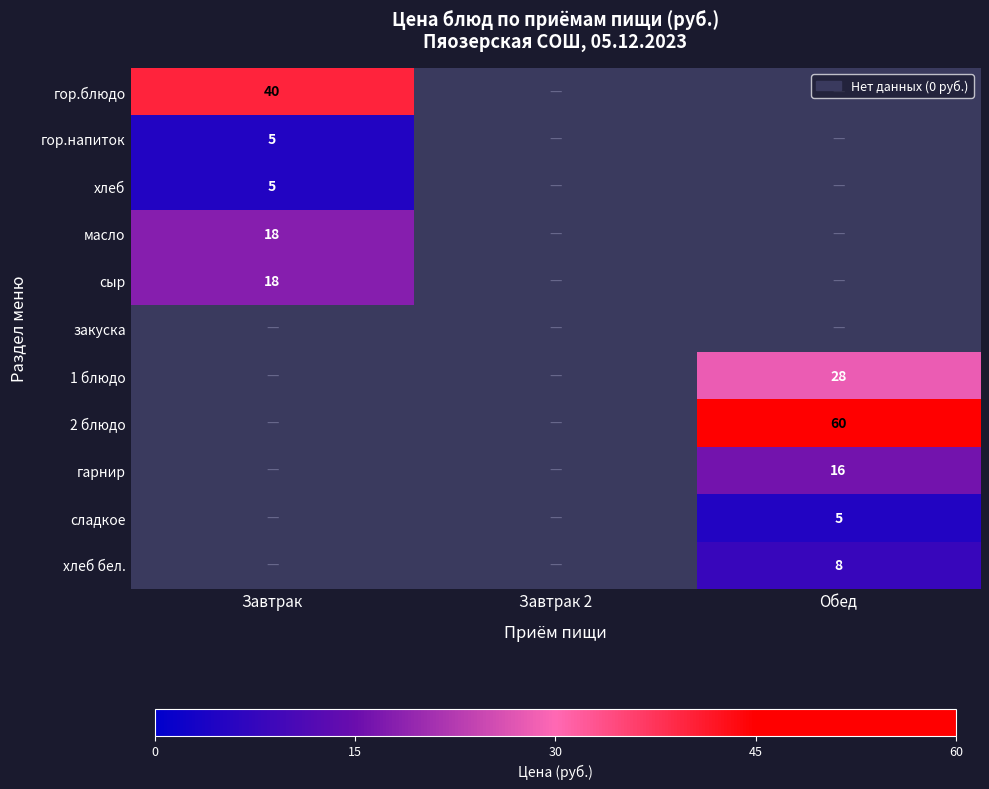

The value of гор.блюдо at Завтрак is 40. True or false?

True